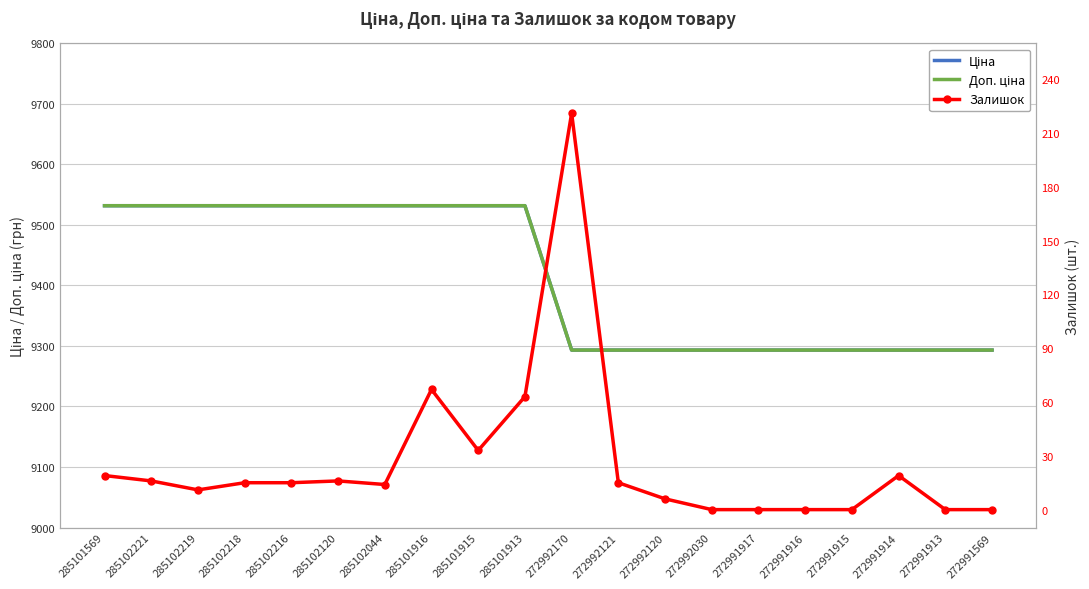

What is the value of the Ціна point at the 11th from the left?

9293.2